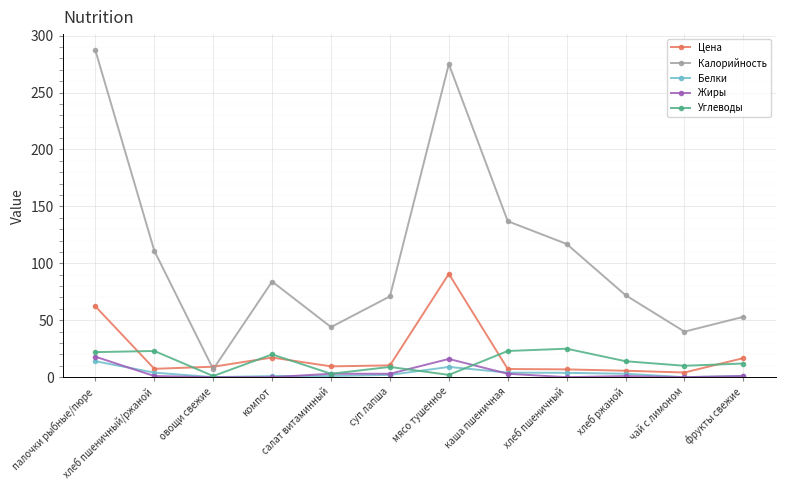

The Белки series shows 2.0 at суп лапша. True or false?

True